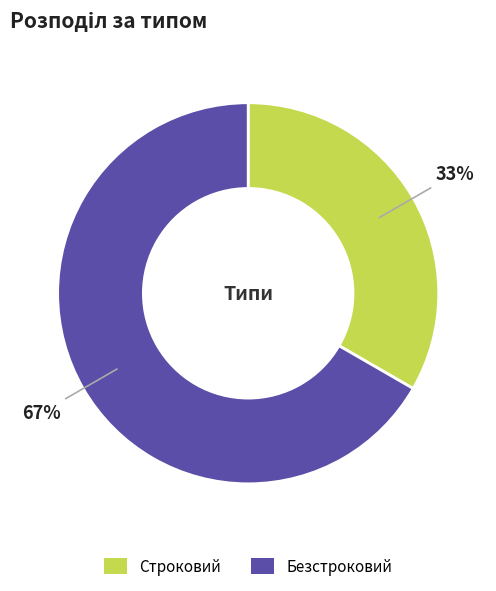

To the nearest percent, what portion does Безстроковий represent?

67%